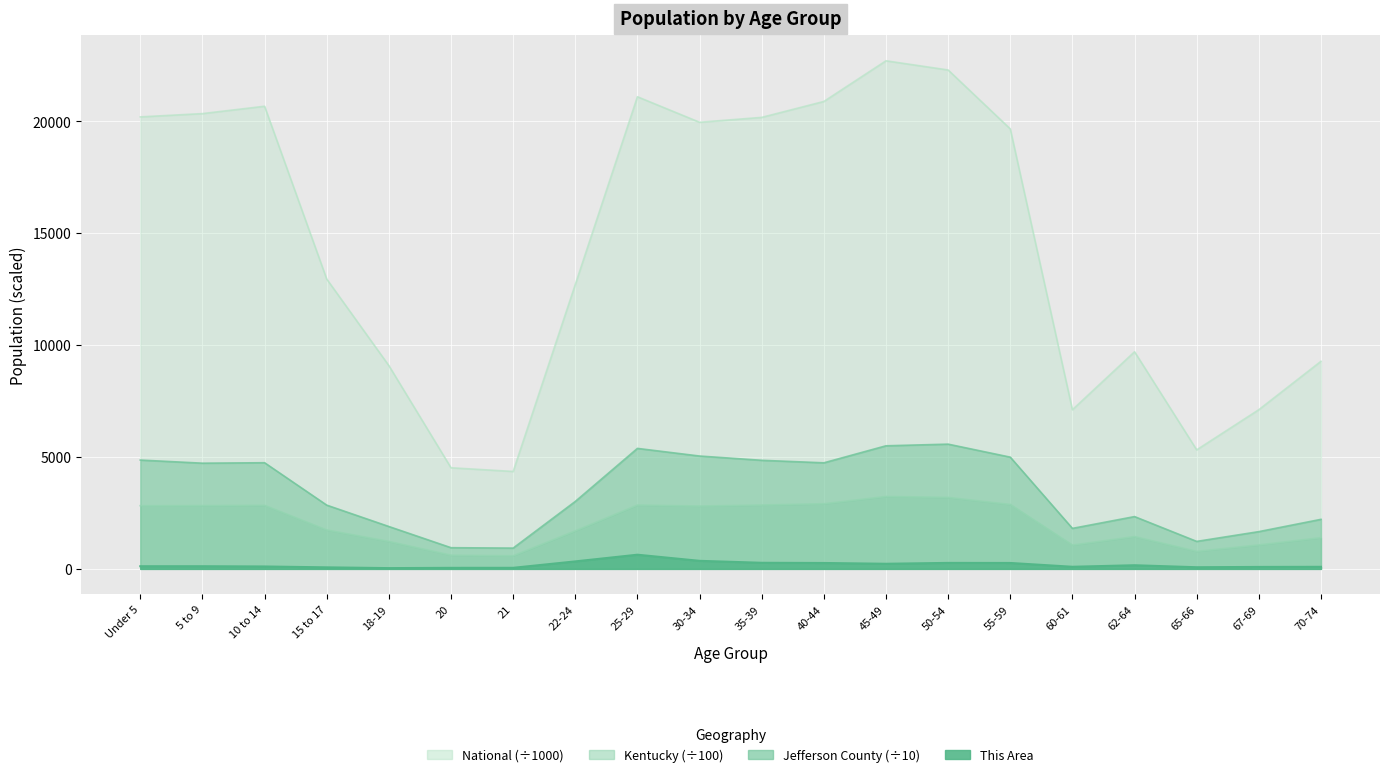

Which category has the highest value in the This Area series?

25-29